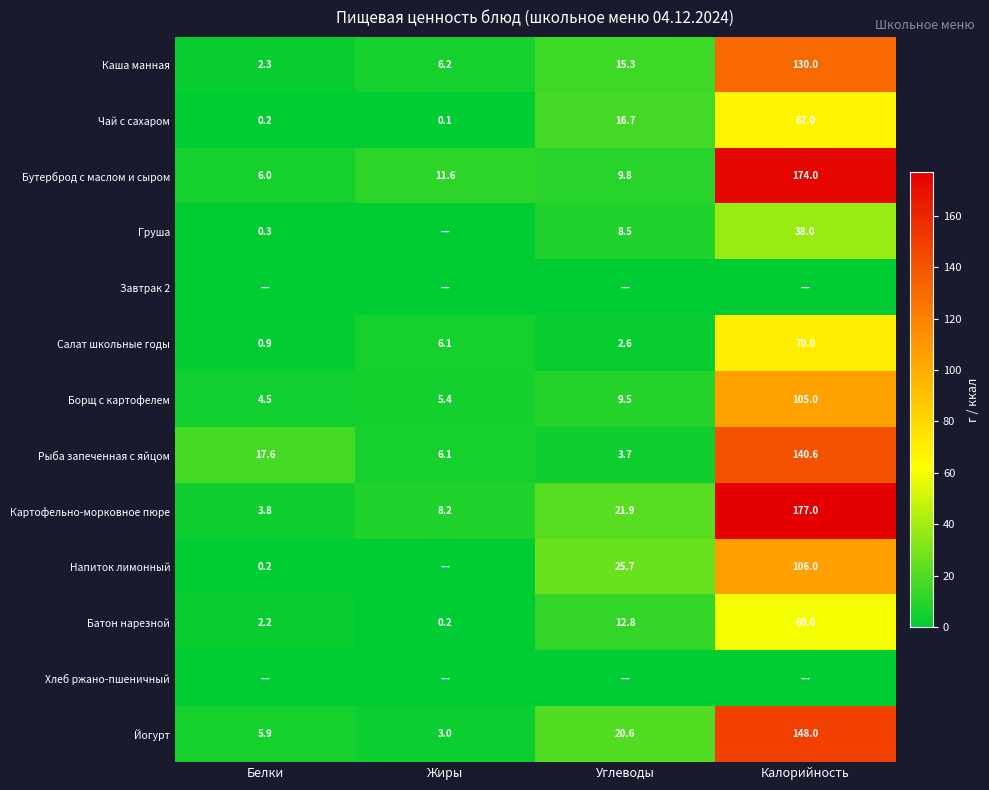

Is the value of Каша манная at Калорийность greater than the value of Бутерброд с маслом и сыром at Жиры?

Yes